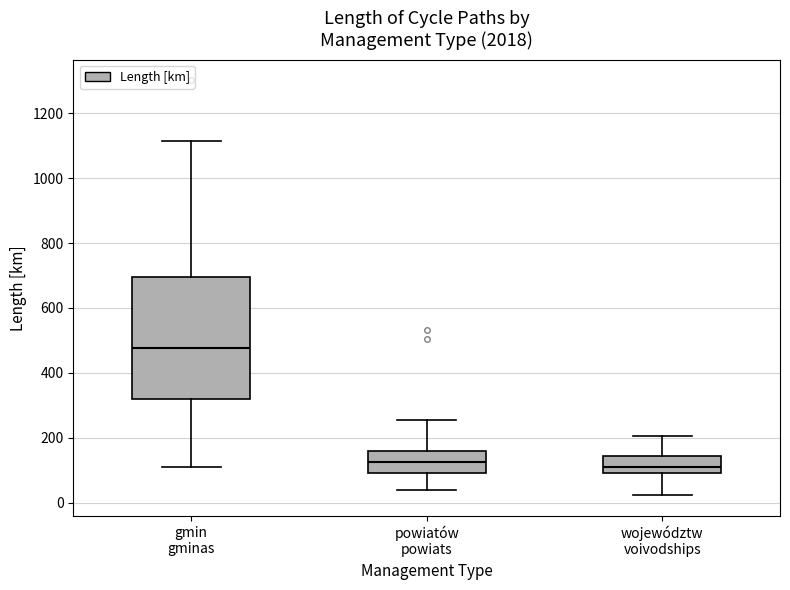

Where does the upper whisker of the box for powiatów powiats end on the y-axis? The values are not printed on the chart, so give them approximately, as read against the axis.

260